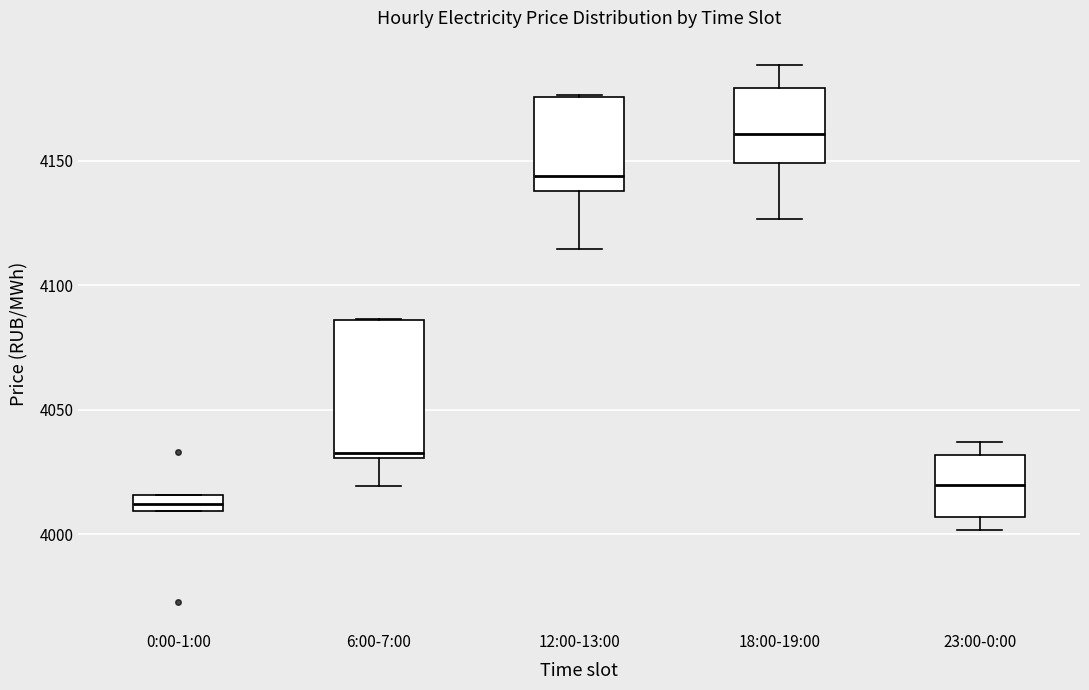

Comparing the boxes themselves (not the whiskers), which one is the tallest?

6:00-7:00